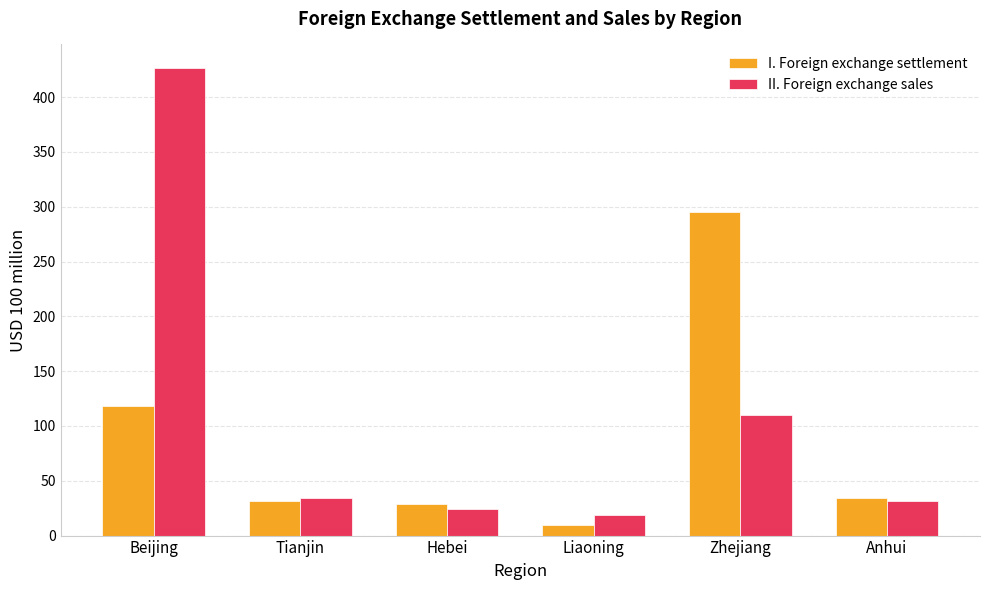

What are all the series names shown in the legend?

I. Foreign exchange settlement, II. Foreign exchange sales